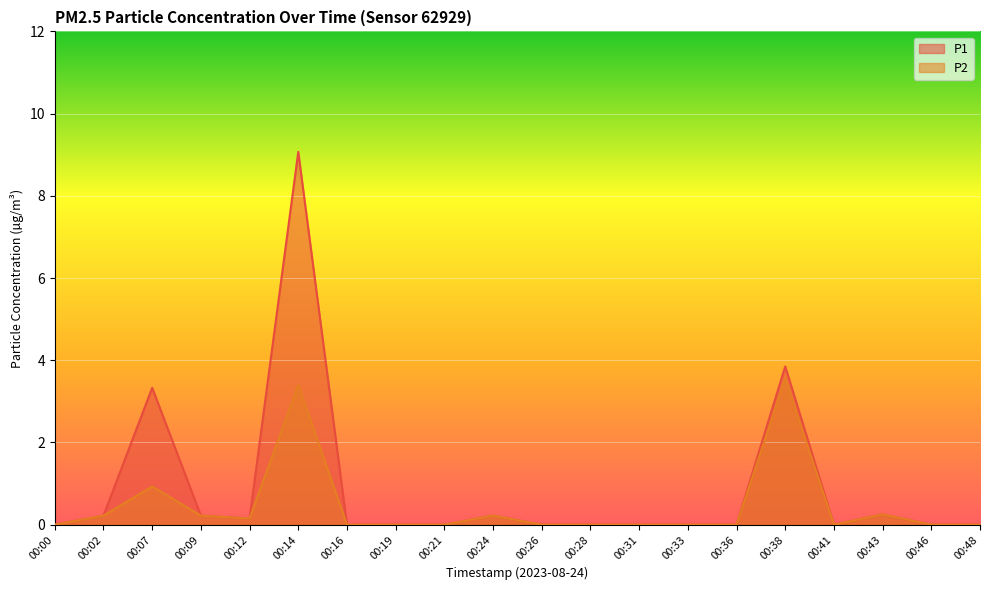

What is the average value of the P2 series?

0.4